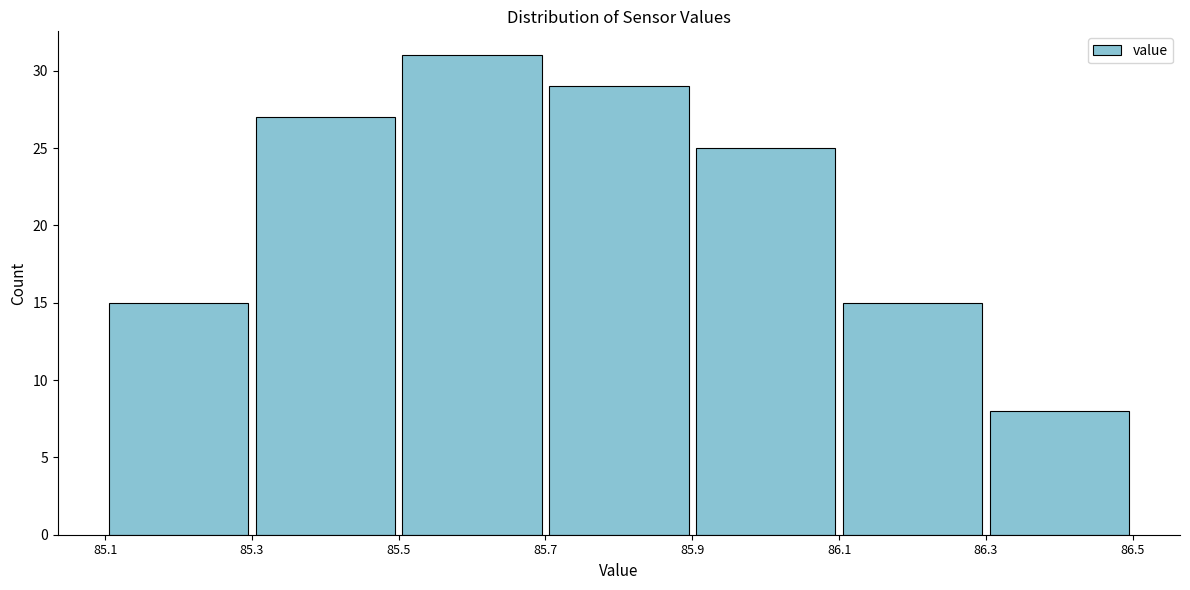

Reading left to right, transcribe this chart: for each bar, give the range it covers on the x-axis and its height. The values are not printed on the chart, so give them approximately, as read against the axis.

85.1 to 85.3: 15
85.3 to 85.5: 27
85.5 to 85.7: 31
85.7 to 85.9: 29
85.9 to 86.1: 25
86.1 to 86.3: 15
86.3 to 86.5: 8